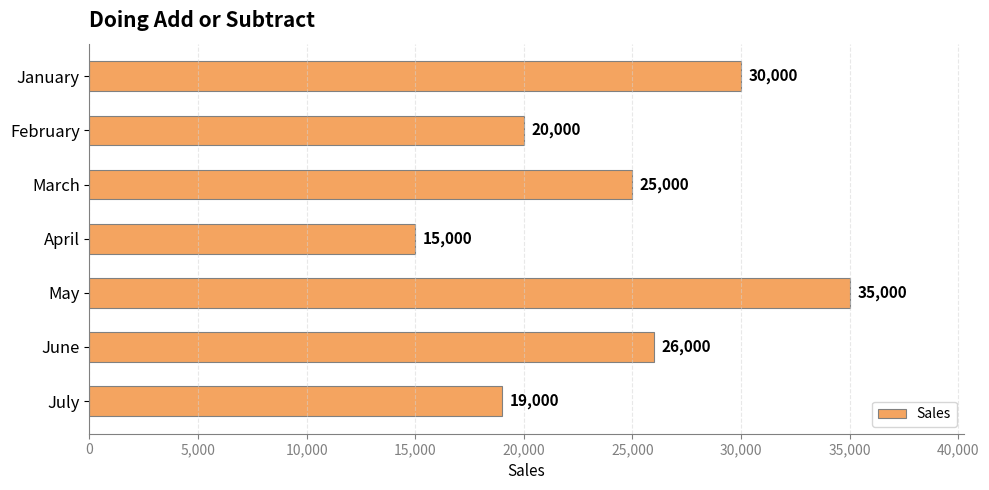

At which label is the value closest to 25000?

March